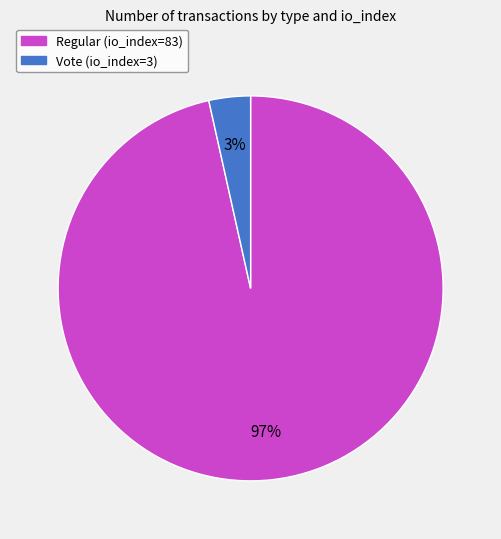

Which has a higher value, Regular (io_index=83) or Vote (io_index=3)?

Regular (io_index=83)